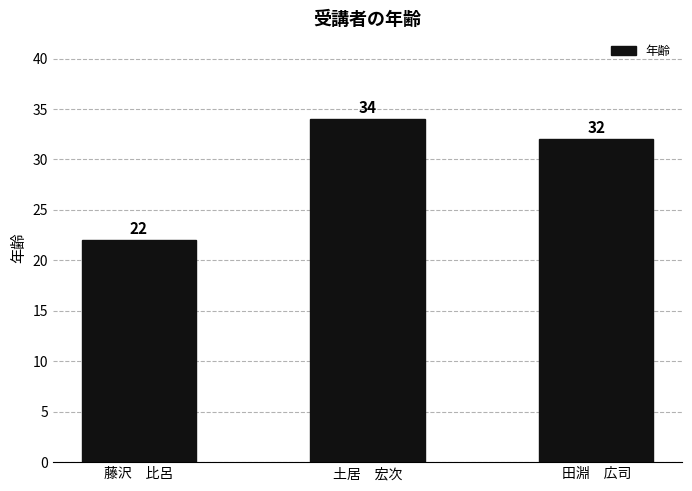

Which label corresponds to the smallest value in the chart?

藤沢　比呂